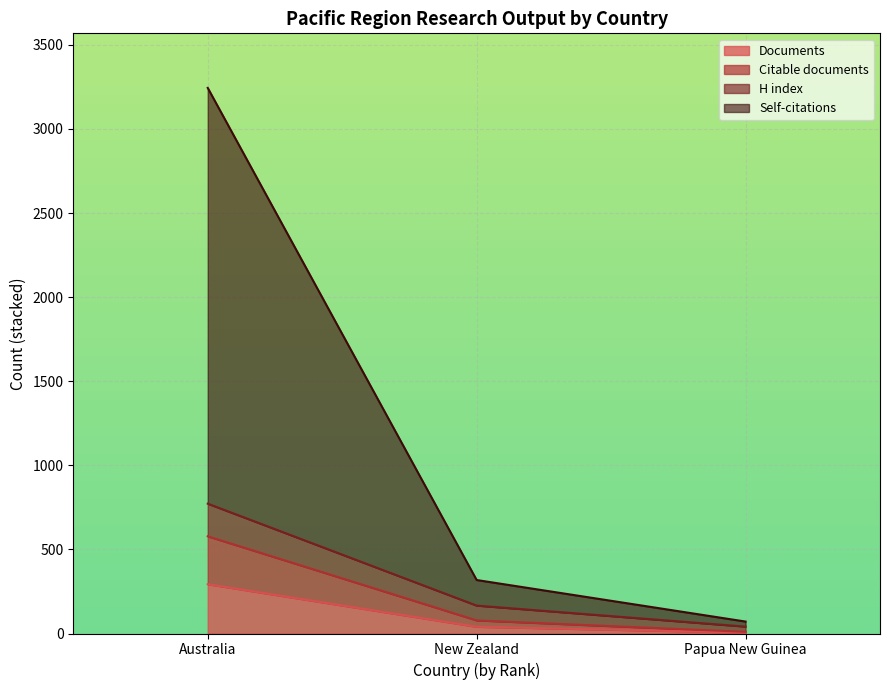

At which category is the sum across all series the highest?

Australia